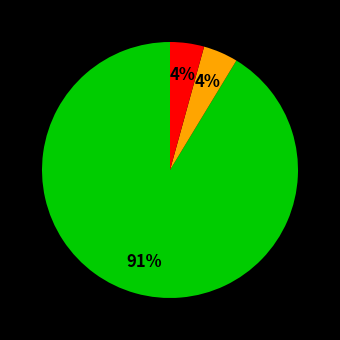

Is there any slice that represents more than half of the pie?

Yes